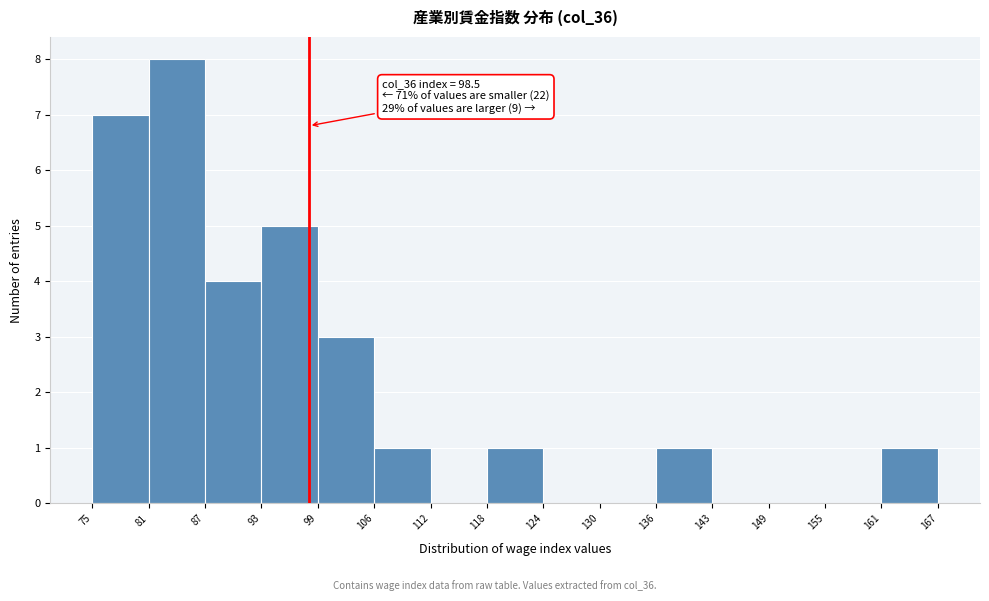

Over which range of the x-axis is the bar tallest?

81 to 87